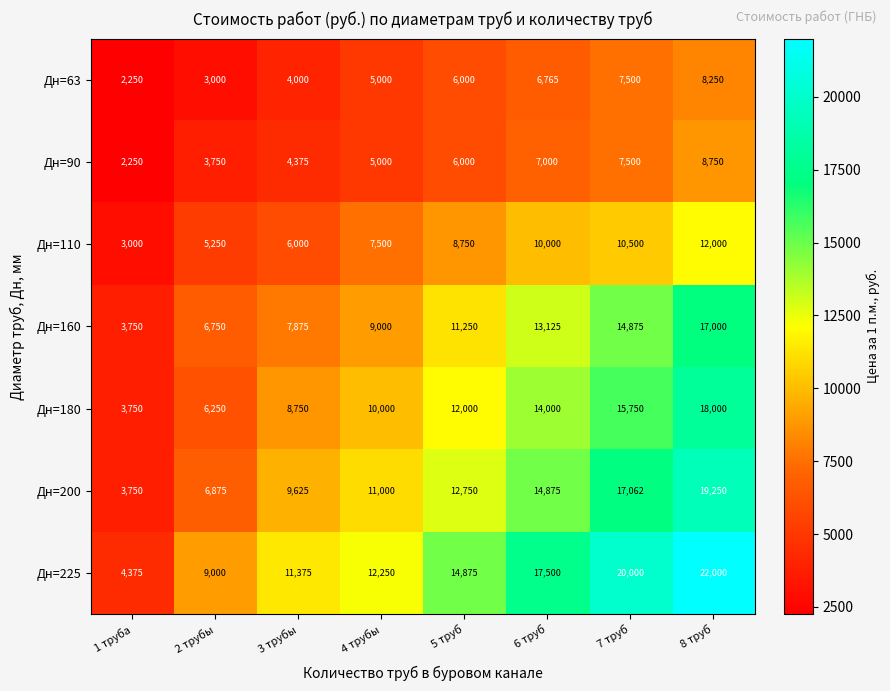

At which category is the sum across all series the highest?

8 труб